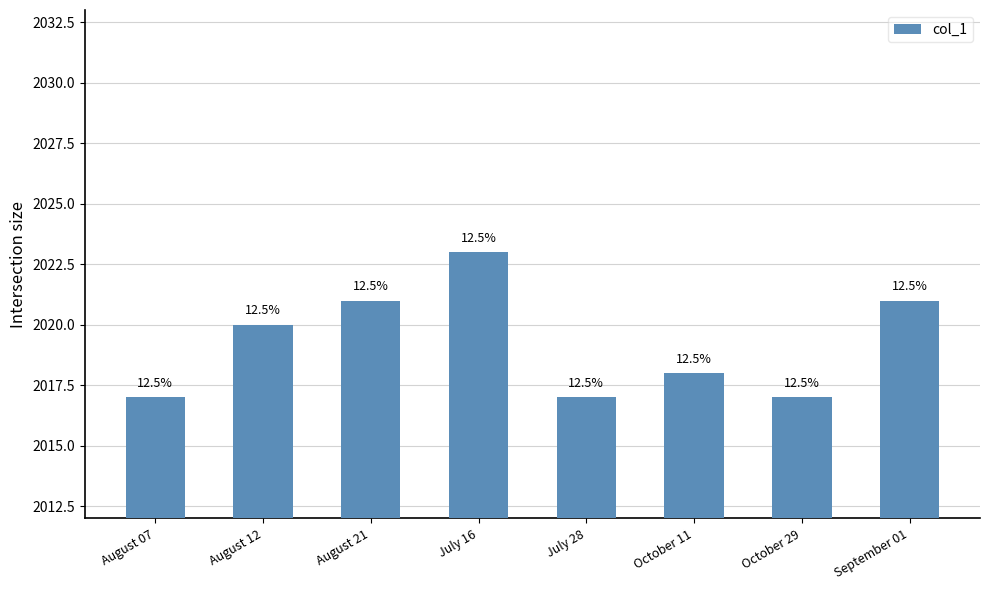

Are the bars horizontal?

No